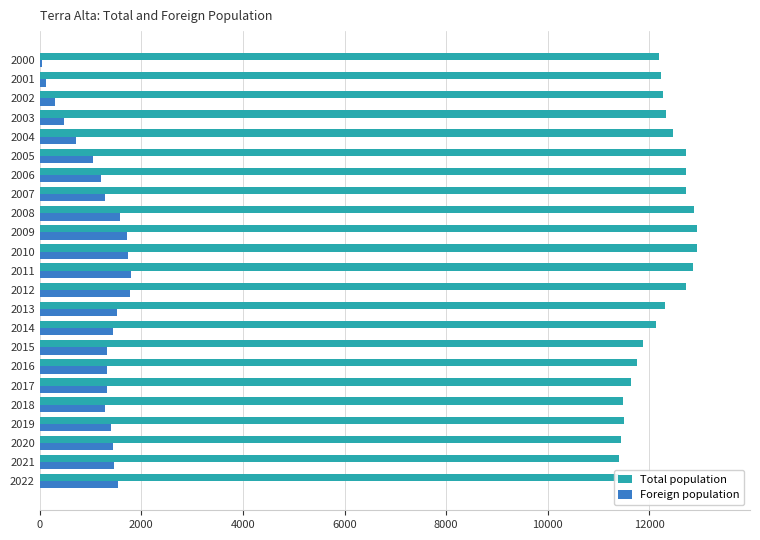

Is the value of Total population at 2018 greater than the value of Foreign population at 2016?

Yes